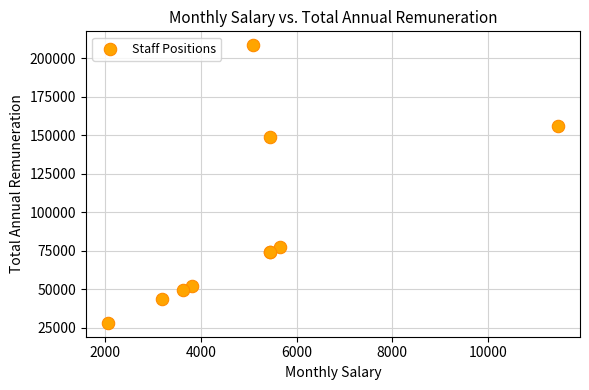

What Y value in the scatter plot is closest to 118305?

148772.4